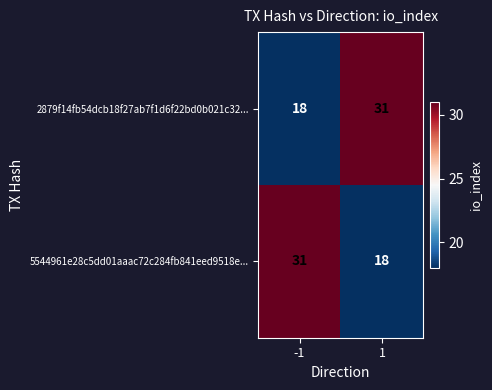

The 5544961e28c5dd01aaac72c284fb841eed9518e... series shows 11 at 1. True or false?

False